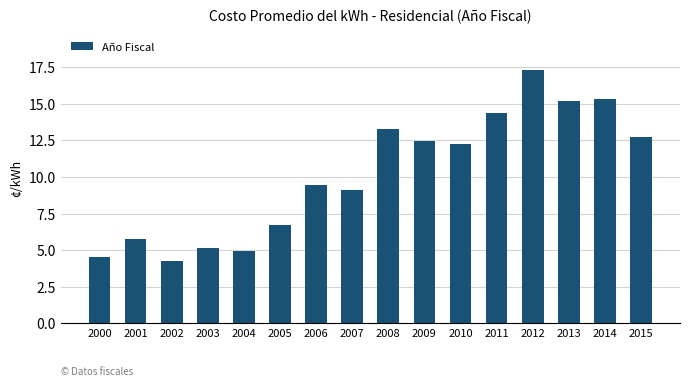

Reading right to left, transcribe all the data shown in this chart.

12.7	15.4	15.2	17.3	14.4	12.3	12.4	13.3	9.1	9.5	6.7	4.9	5.1	4.3	5.8	4.5